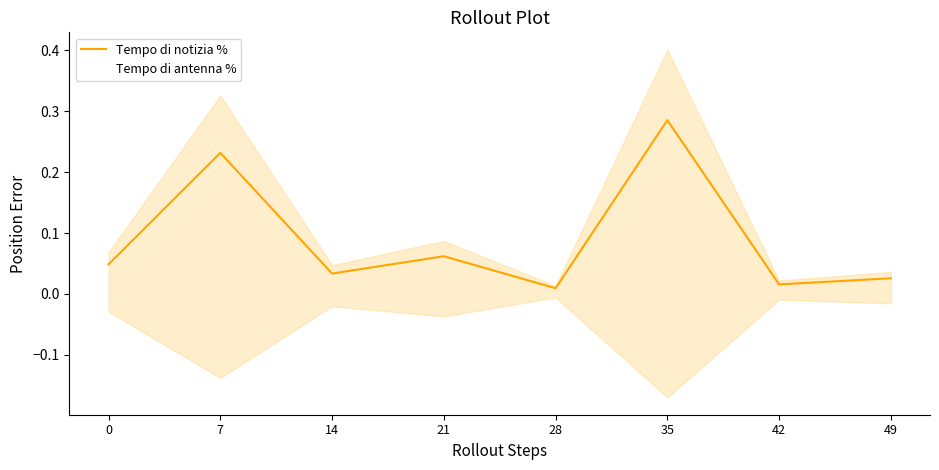

What value does the Tempo di antenna % series have at 21?

0.1